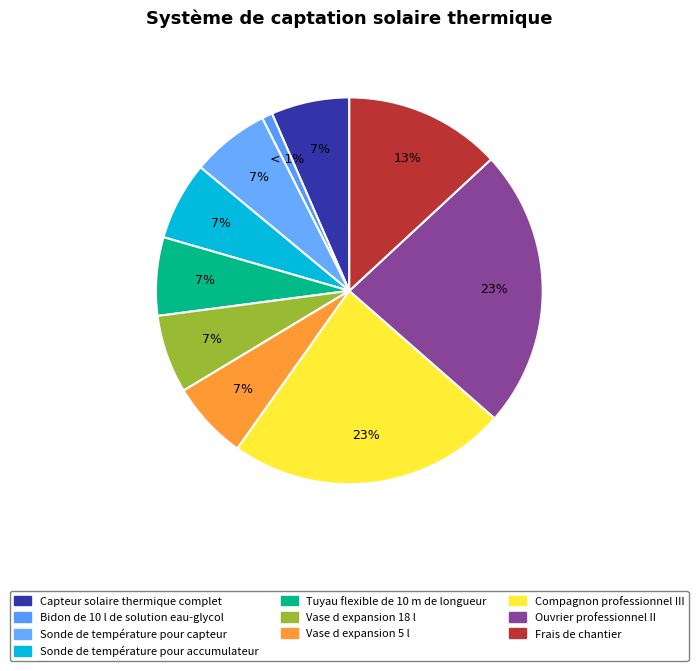

What percentage is the Compagnon professionnel III slice, to the nearest percent?

23%